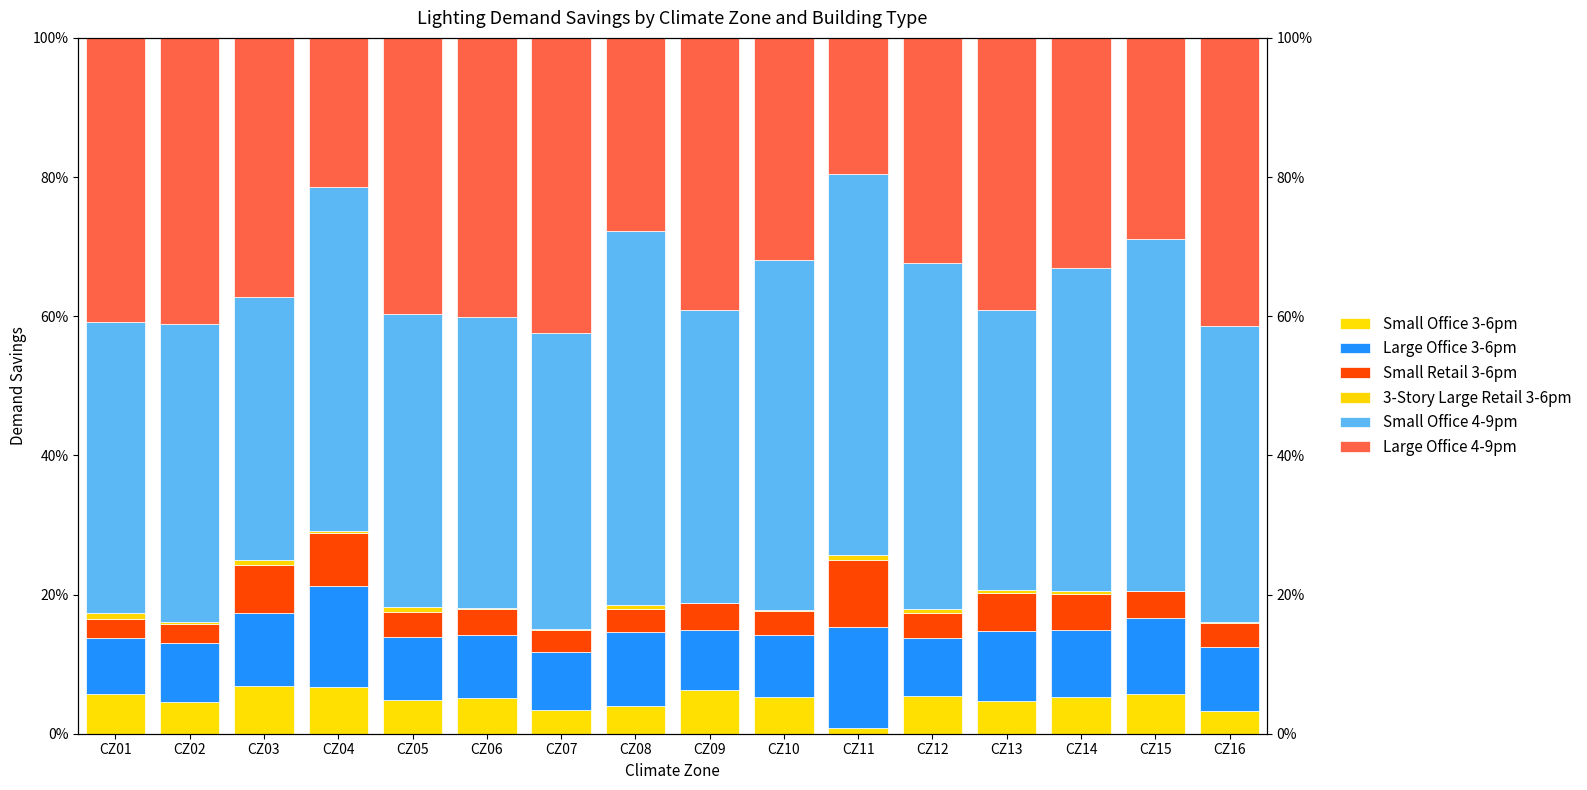

How many data points in Large Office 3-6pm are less than 9?

6